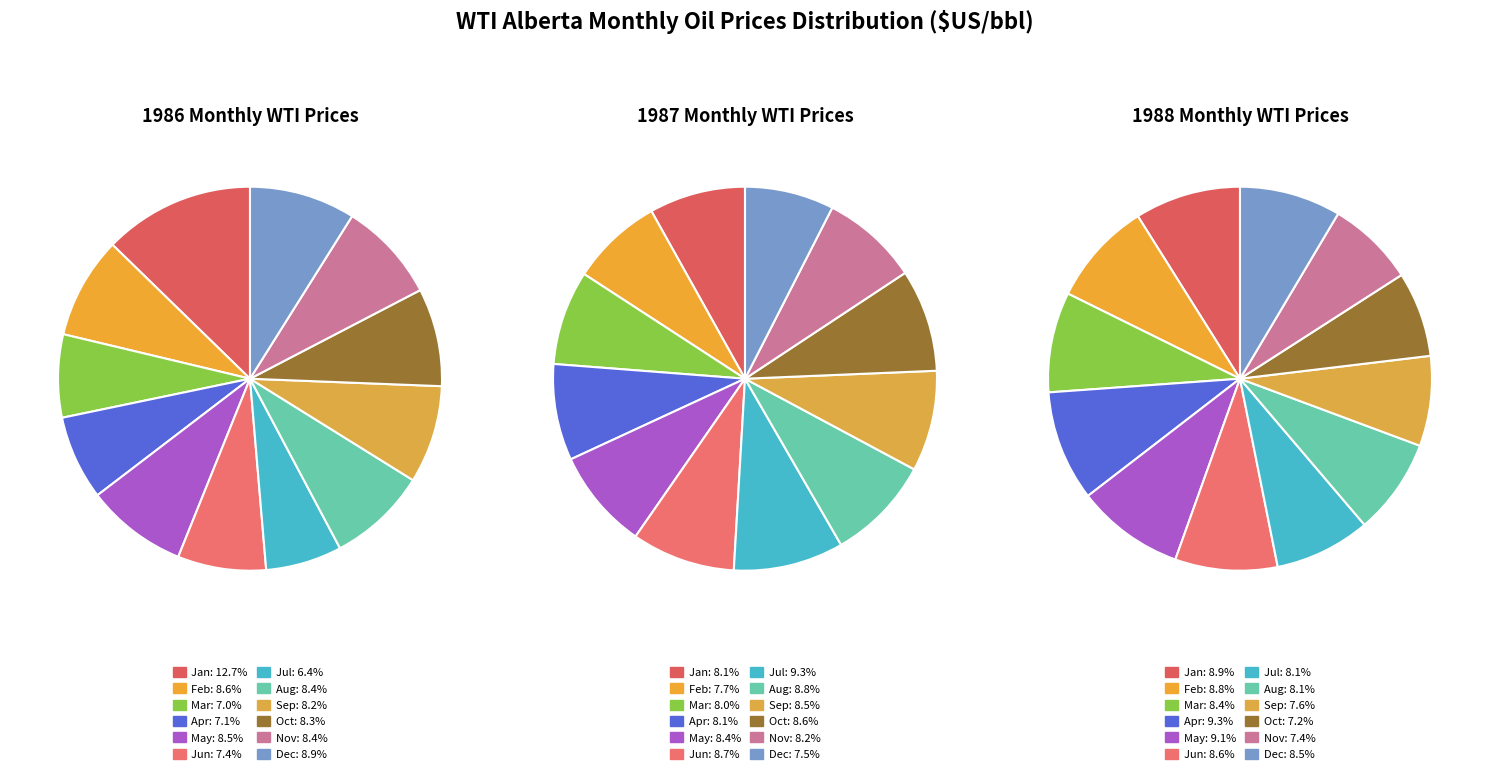

Is the sum of 1 and 9 greater than half?

No